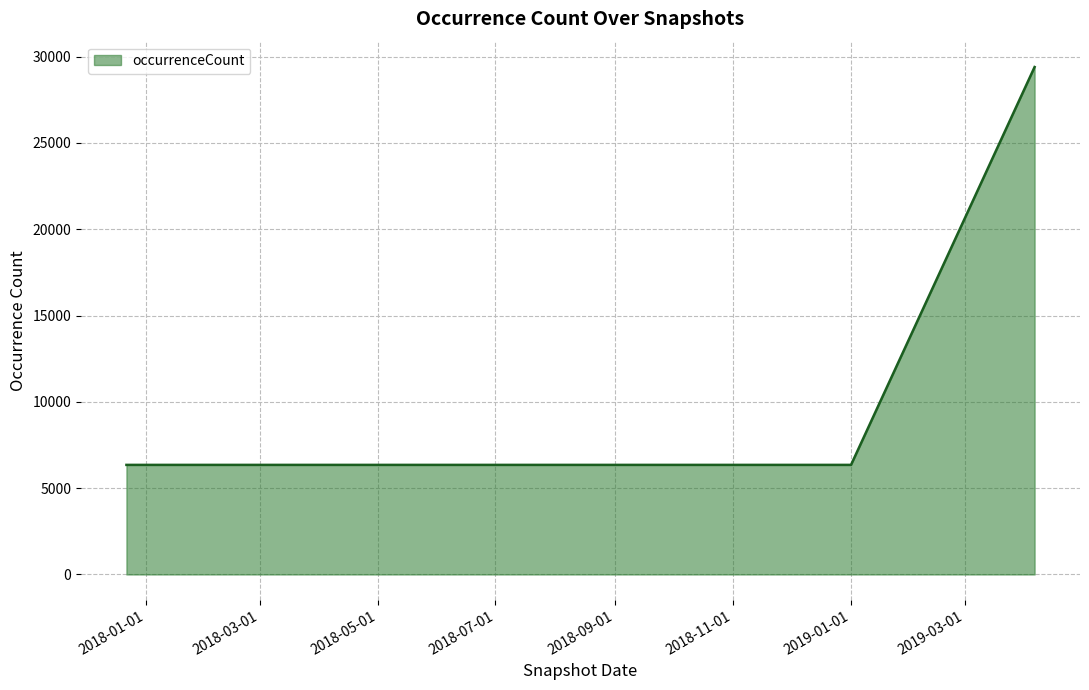

What is the difference between the maximum and minimum values?

23044